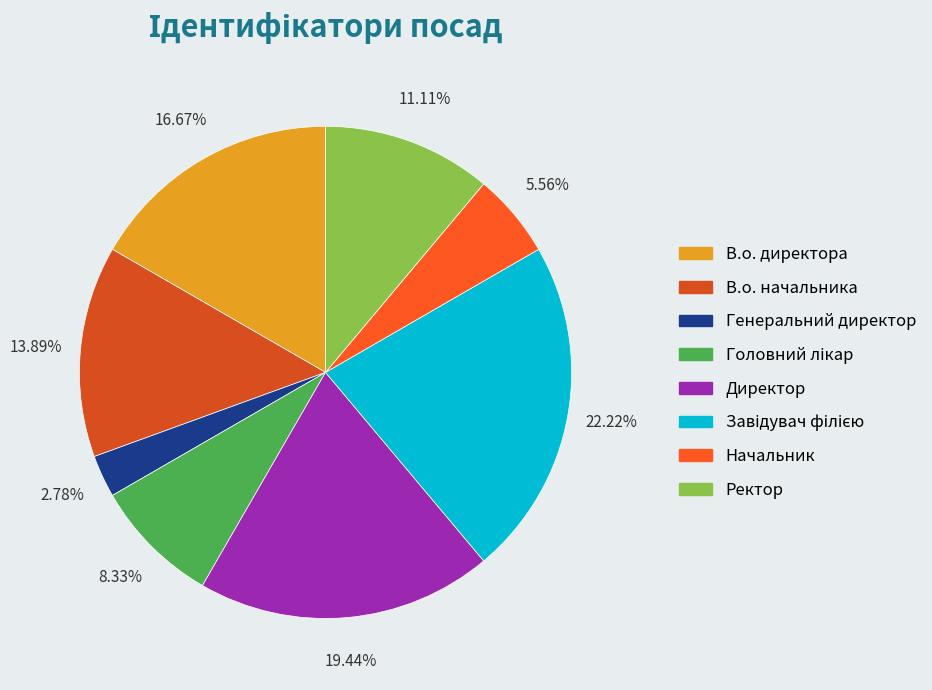

Does Головний лікар account for over 50% of the chart?

No